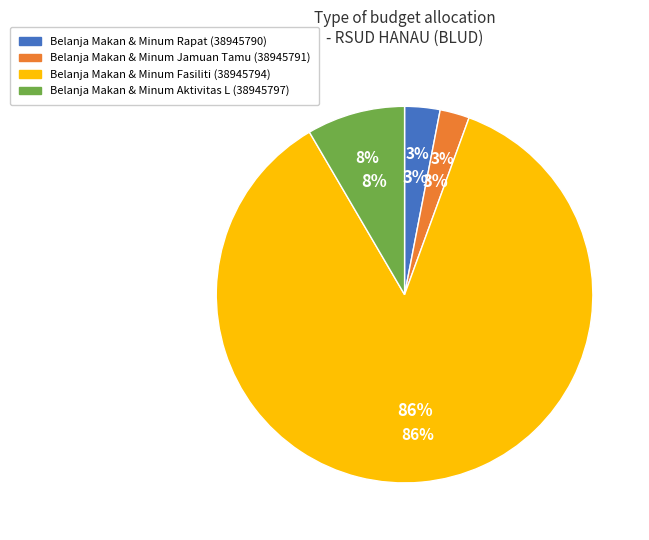

Does 38945794 account for over 50% of the chart?

Yes